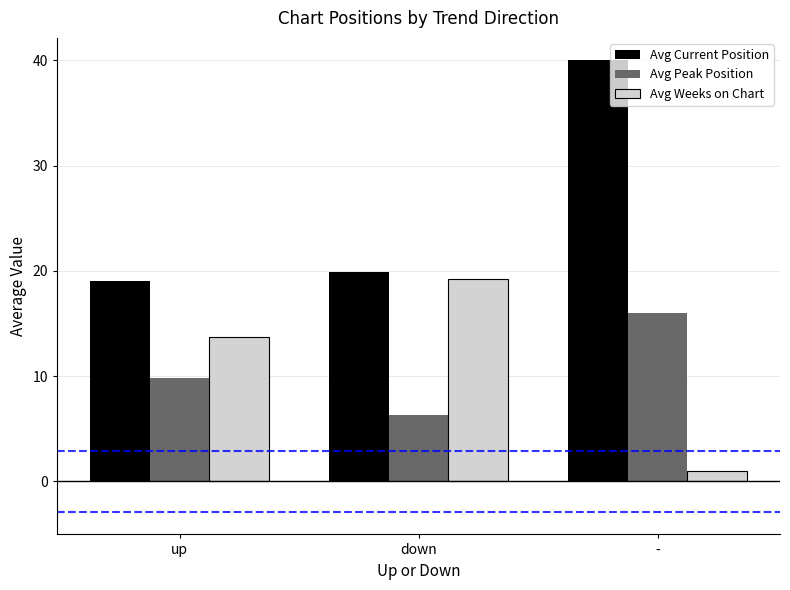

List the labels in order of Avg Peak Position value, largest first.

-, up, down